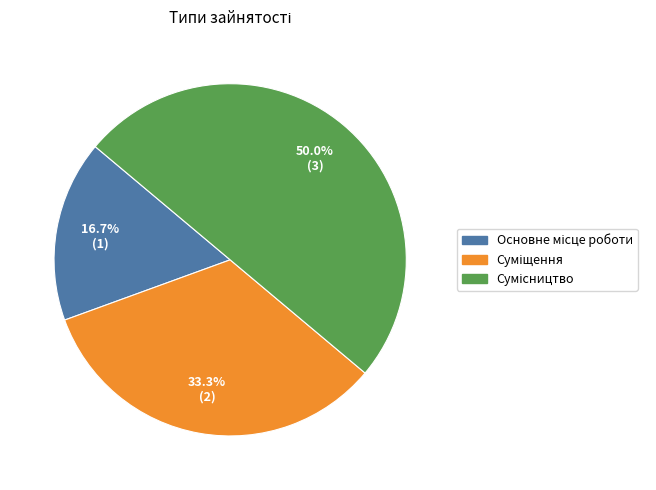

Approximately how many times larger is the value at Сумісництво compared to Основне місце роботи?

3.0